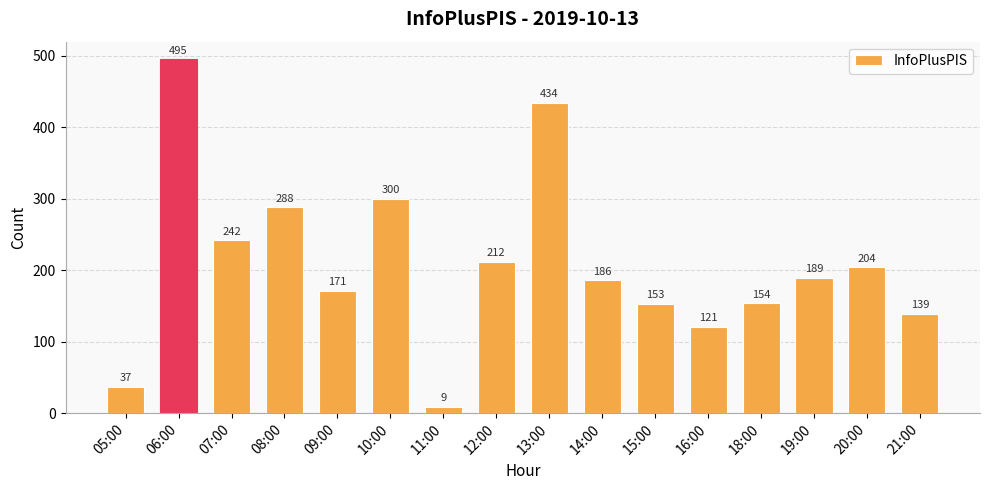

The chart shows a value of 834 at 06:00. True or false?

False